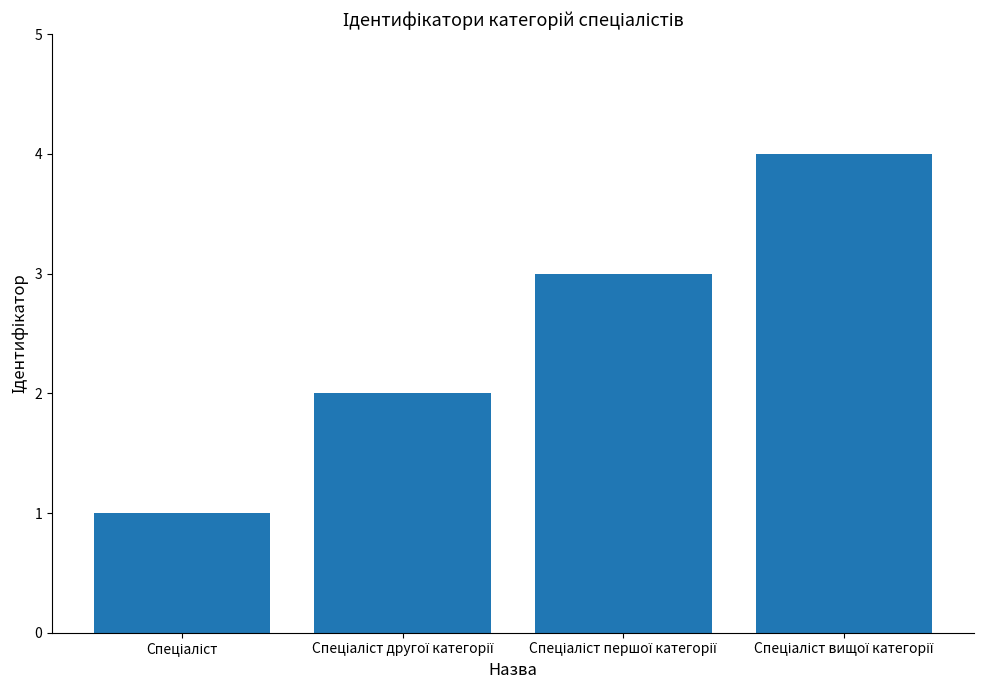

What is the maximum value shown in the chart?

4